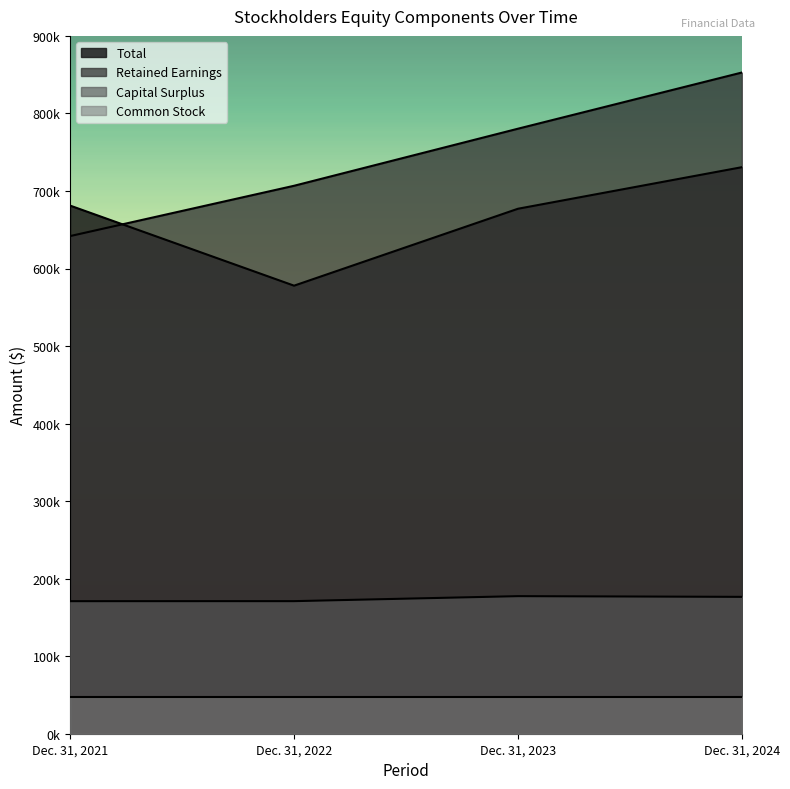

What is the value of the Retained Earnings point at the 3rd from the left?

780299